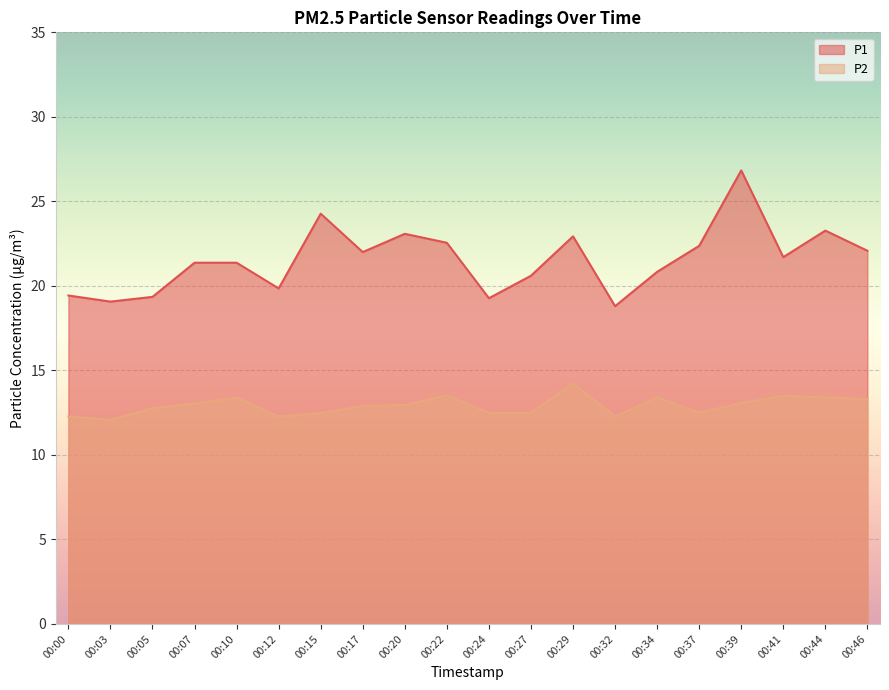

At which category does P1 reach its first local peak?

00:15